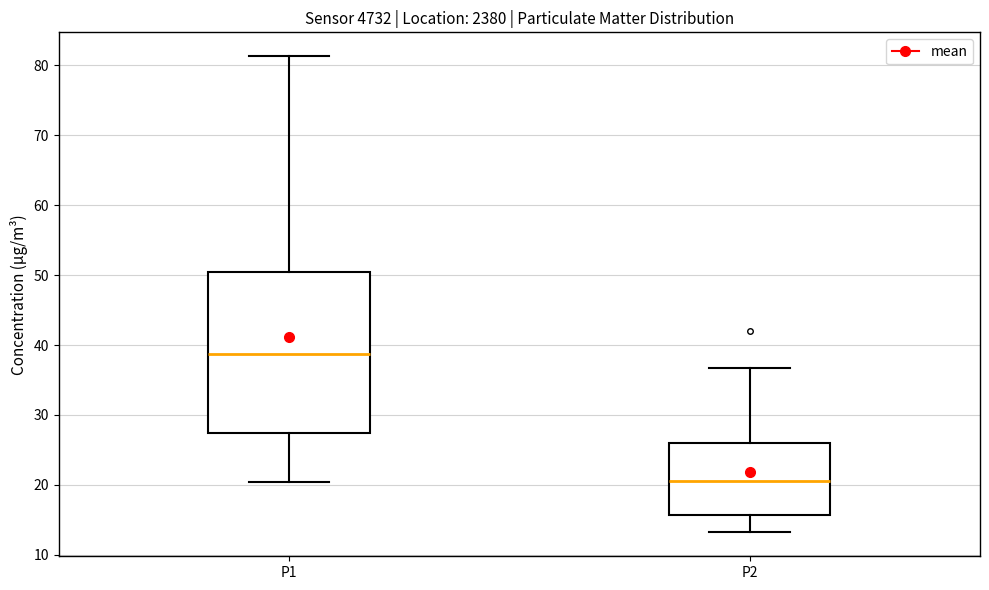

Reading left to right, transcribe this box plot: for each box, give where its median line is, the range the box spans, and where its two whiskers end, as read against the y-axis. The values are not printed on the chart, so give them approximately, as read against the axis.

P1: median 39, box 27 to 50, whiskers 20 to 81
P2: median 21, box 16 to 26, whiskers 13 to 37